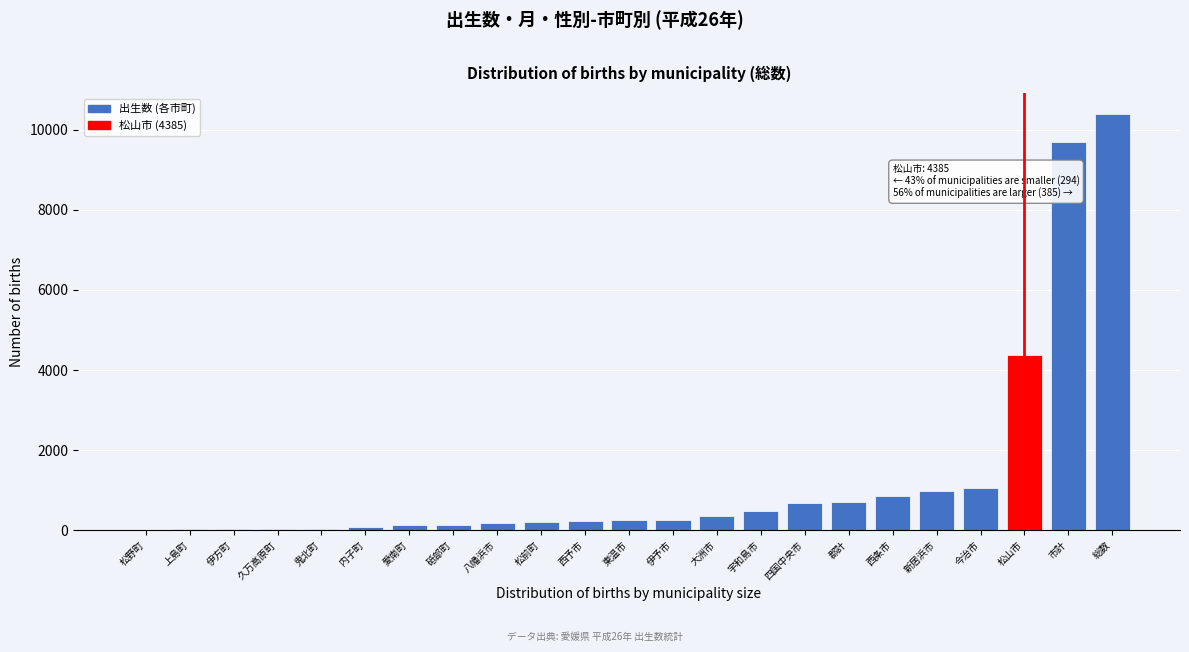

At which label is the value closest to 5205?

松山市